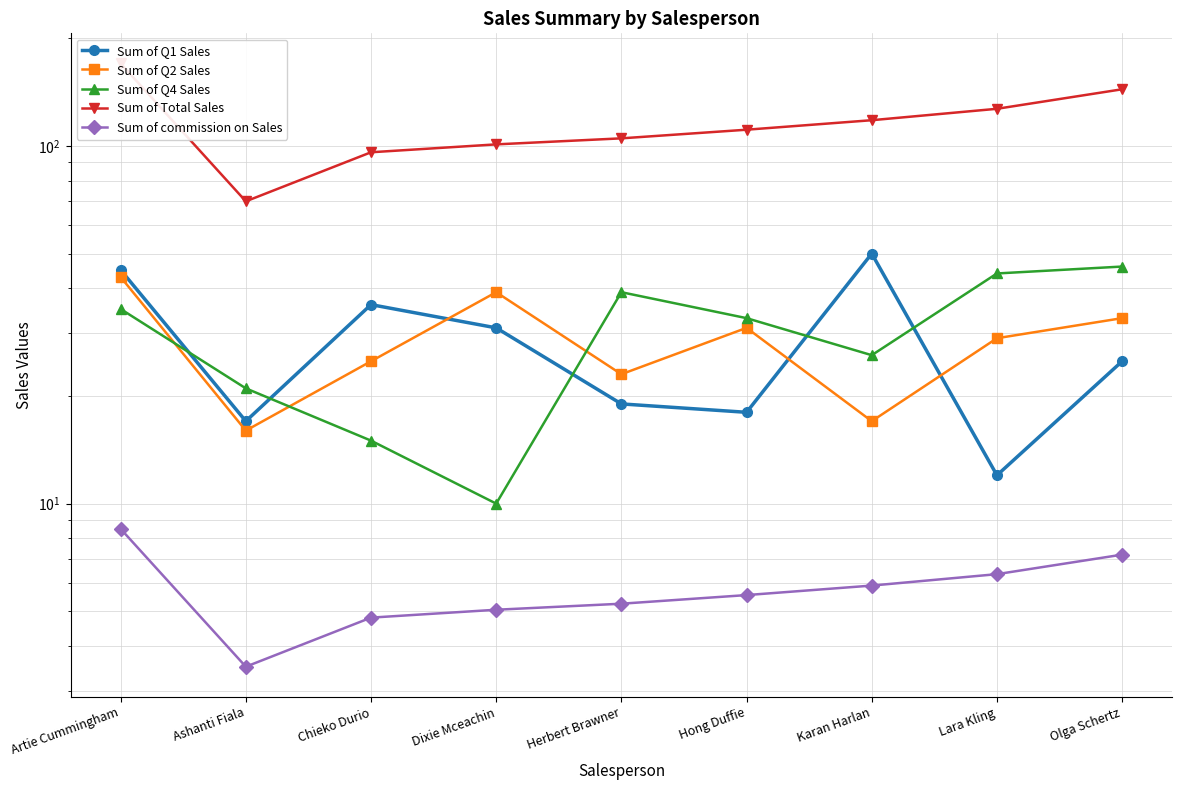

At which category is the sum across all series the highest?

Artie Cummingham